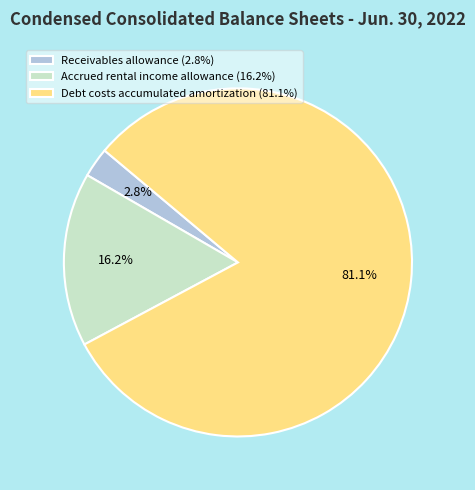

What is the majority slice?

Debt costs accumulated amortization